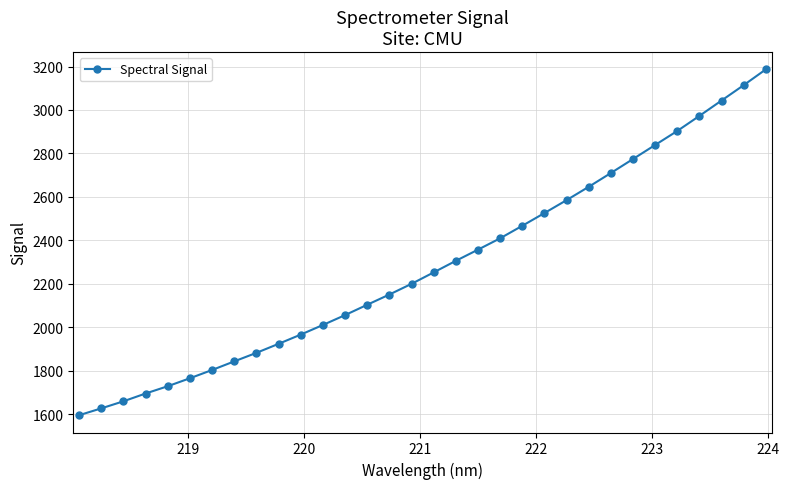

What is the value of the 24th point from the left?

2646.6